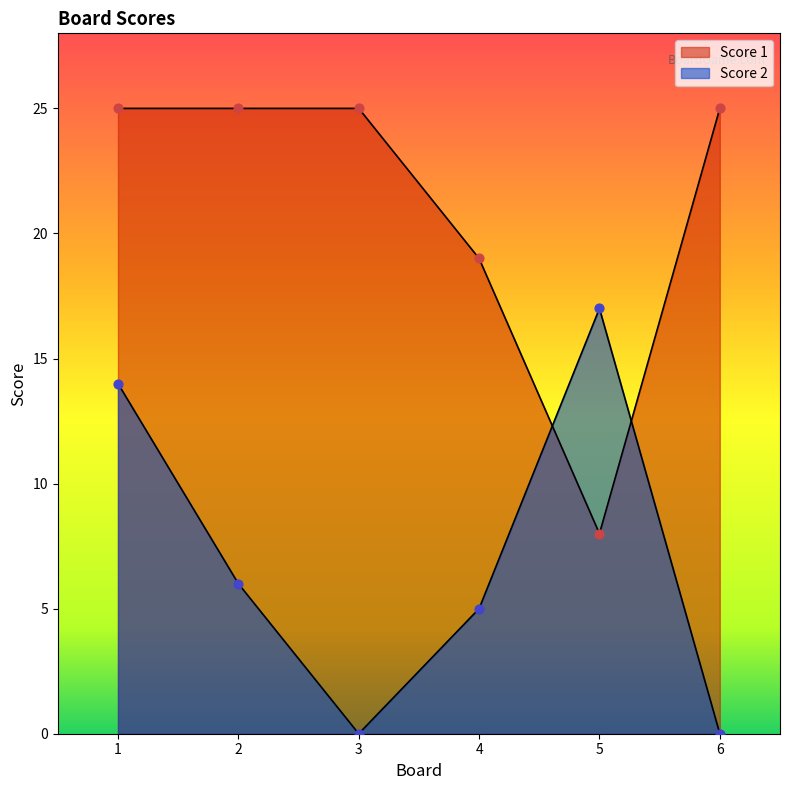

At how many categories does at least one series exceed 13?

6